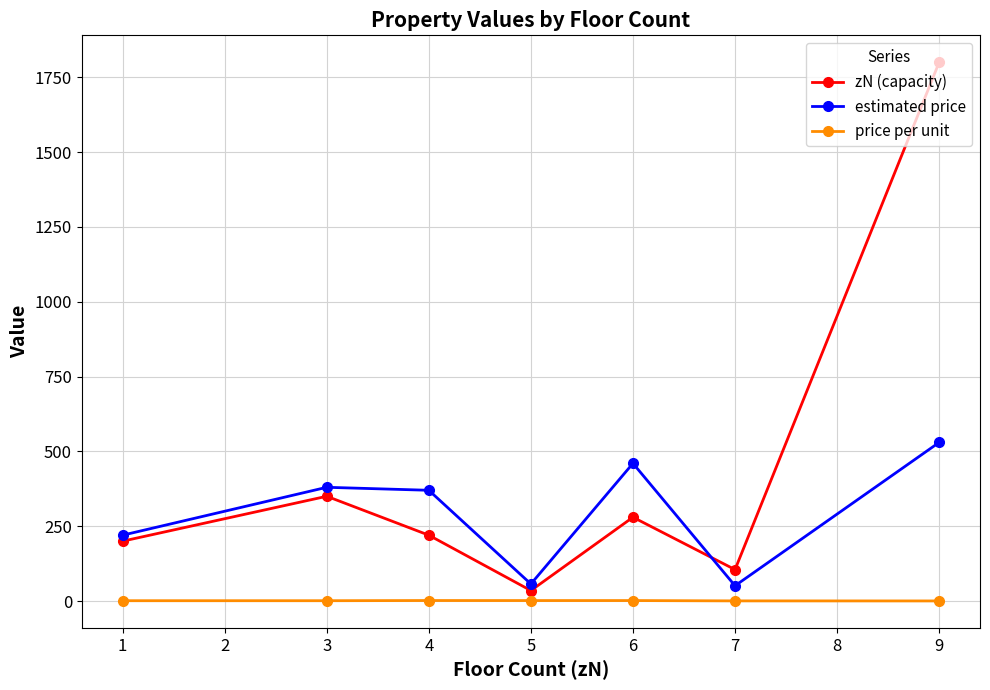

Which series changed the most between 1 and 5?

zN (capacity)